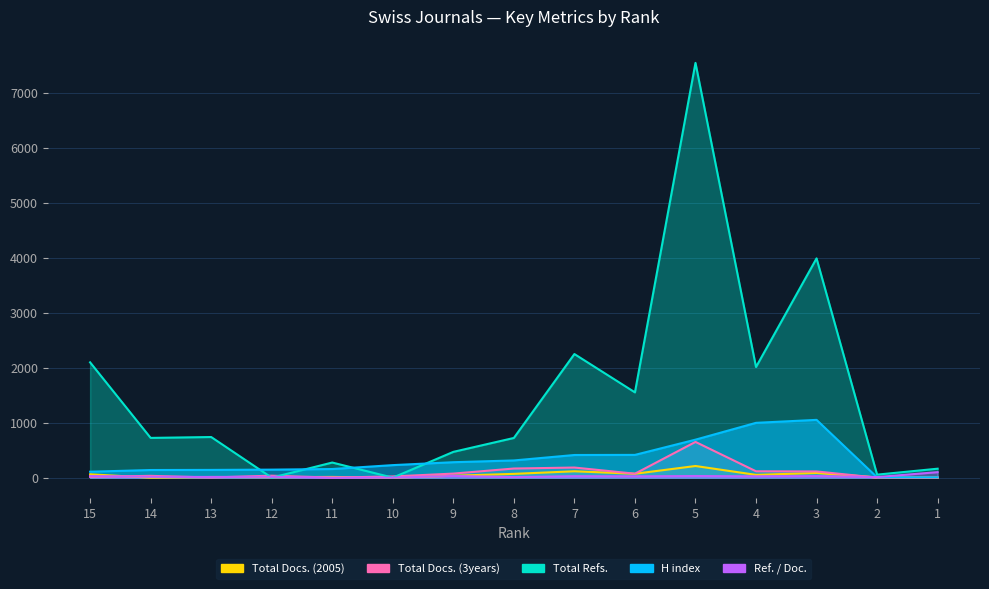

At which category is the sum across all series the highest?

5